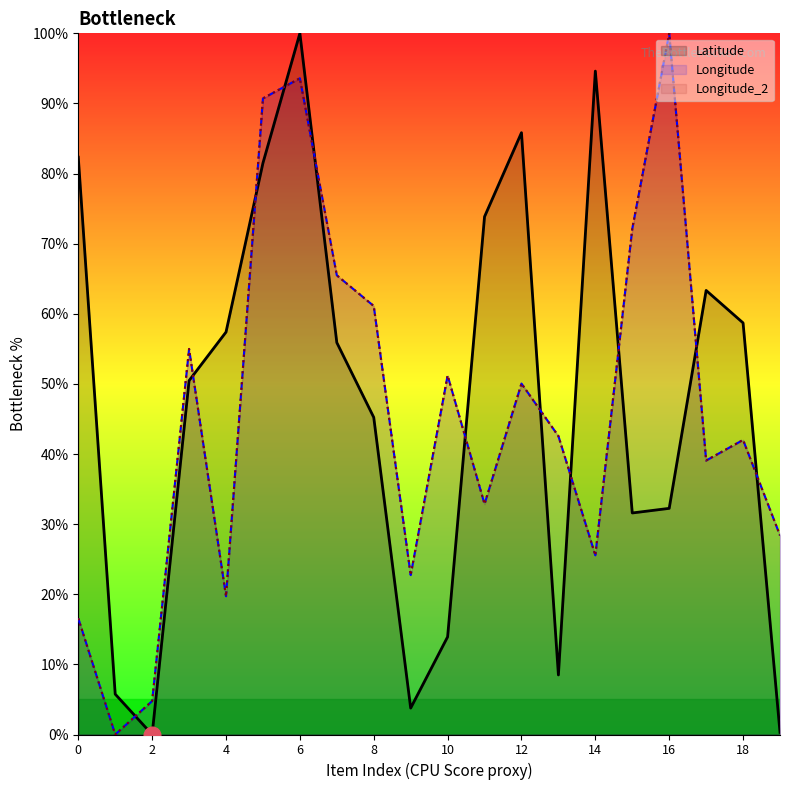

What is the maximum value shown in the chart?

100.0